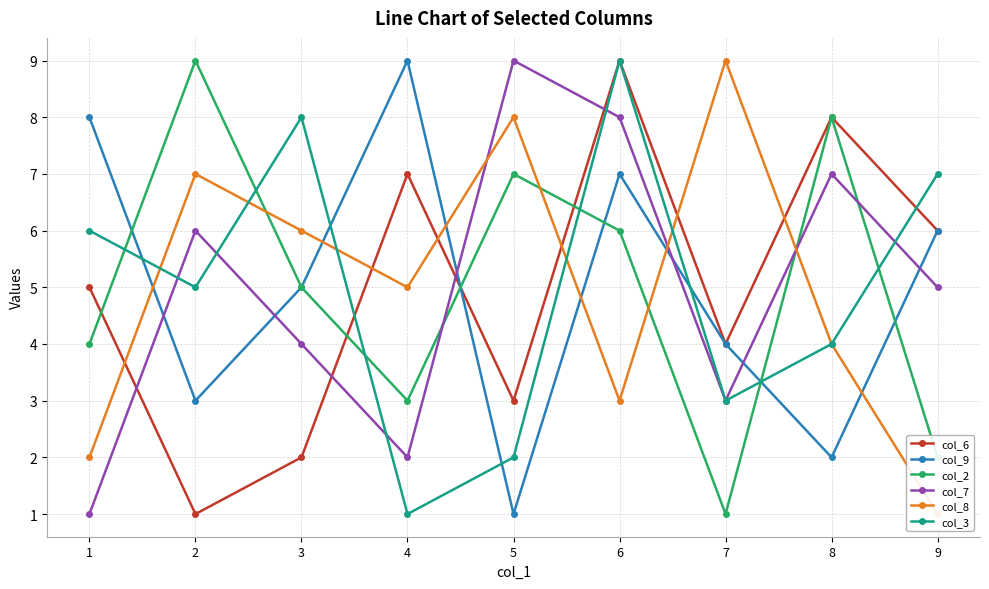

The col_9 series shows 3 at 2. True or false?

True